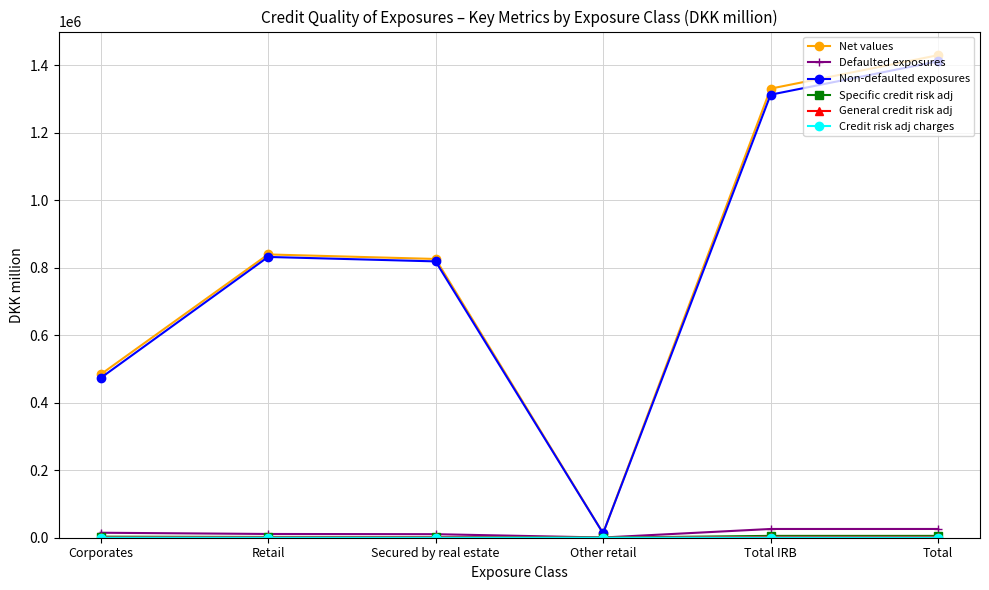

Between Retail and Other retail, which series saw the biggest shift?

Net values